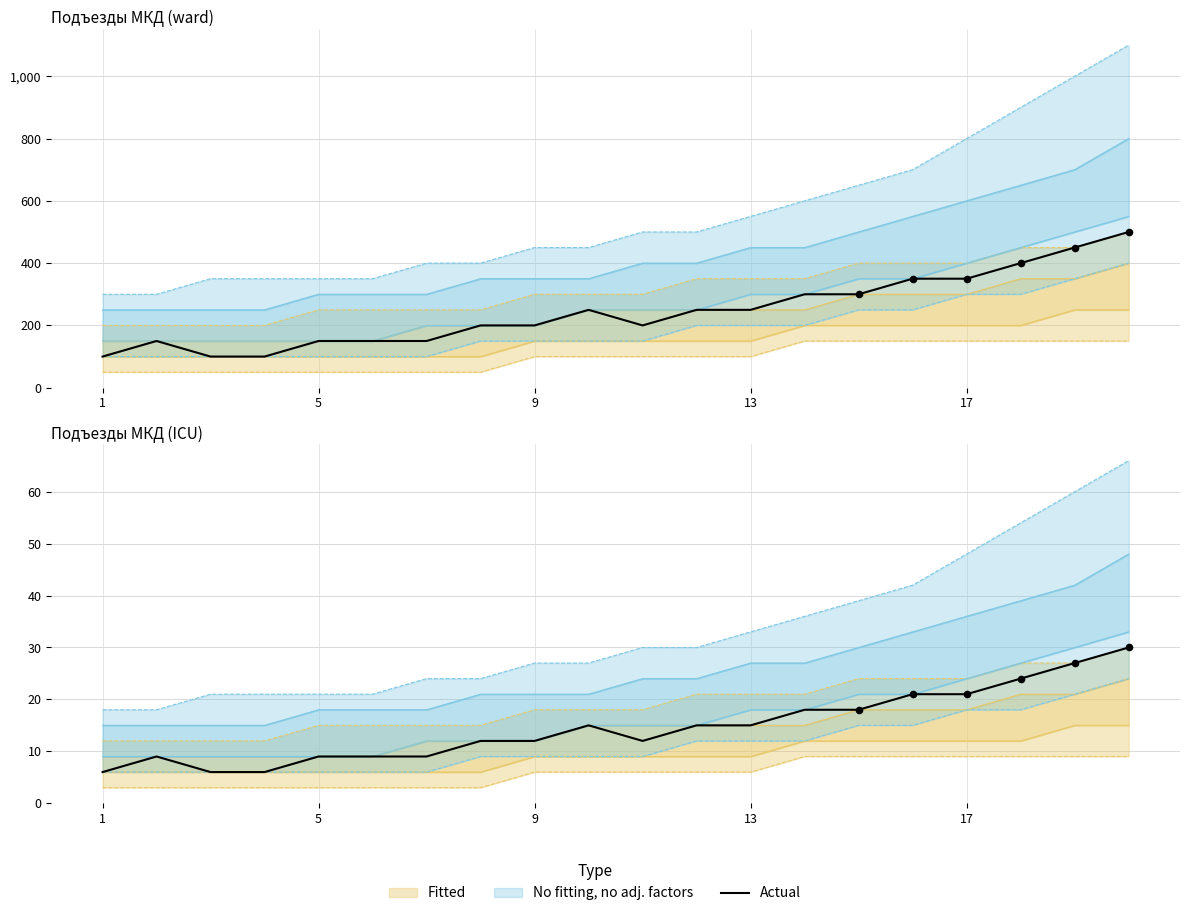

Which has a higher value, 8 or 5?

8